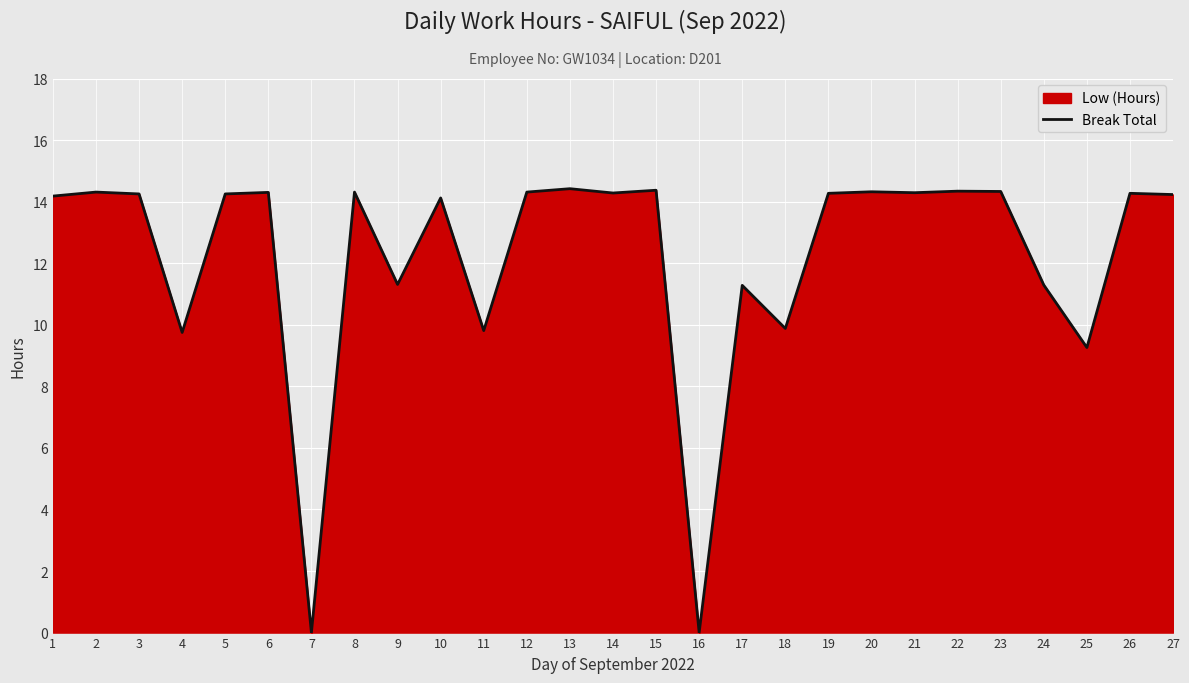

True or false: the data has more than 2 interior local peaks.

True